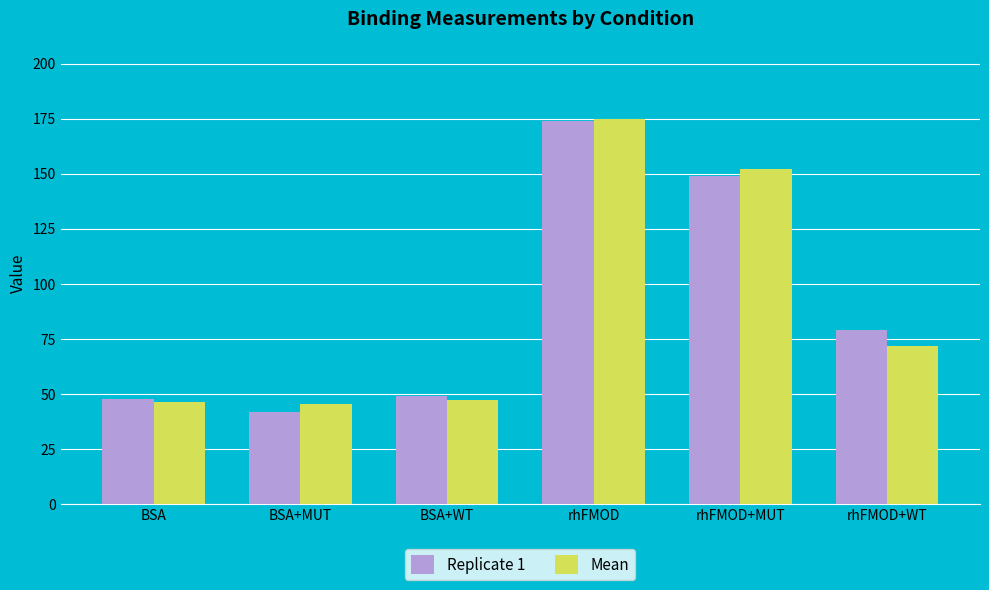

What is the smallest value displayed?

42.0